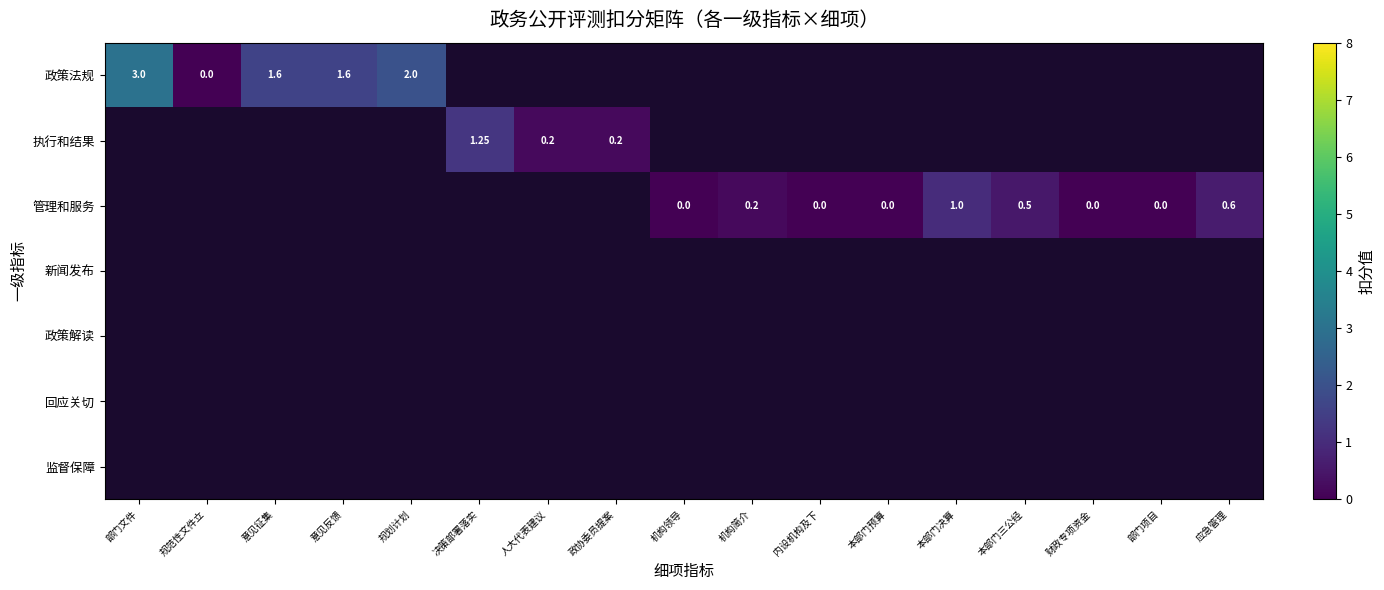

How many series are shown in this chart?

7